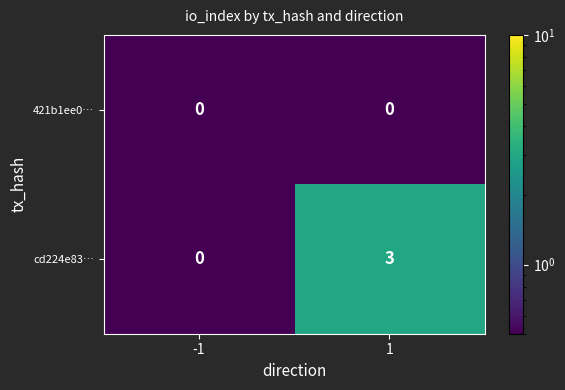

The value of 421b1ee0… at -1 is 0. True or false?

True